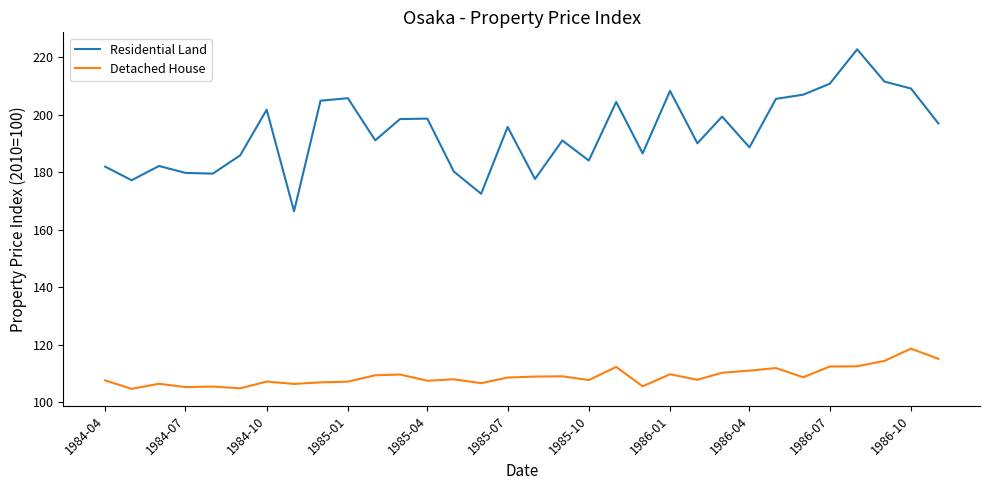

What is the minimum value shown in the chart?

104.7